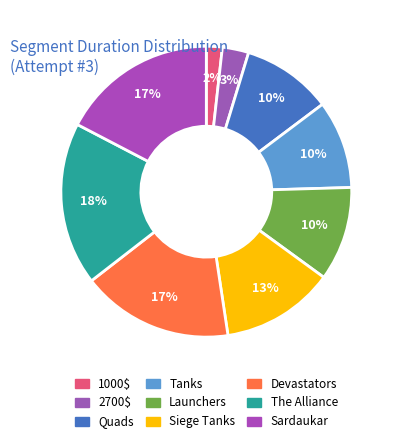

True or false: Launchers accounts for 1% of the total.

False